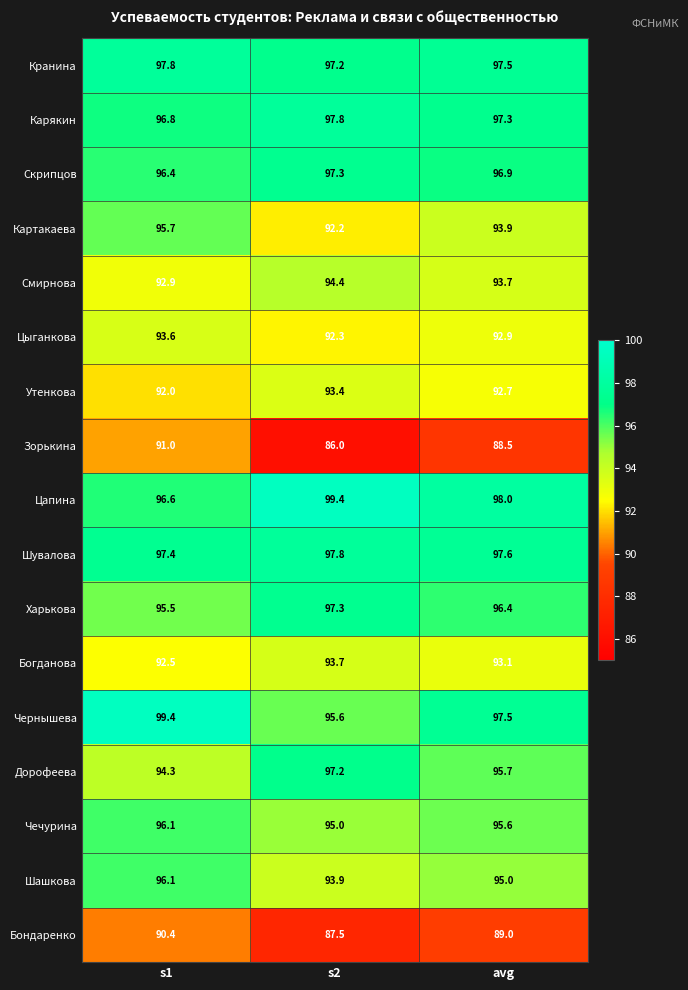

What is the sum of all Дорофеева values?

287.2